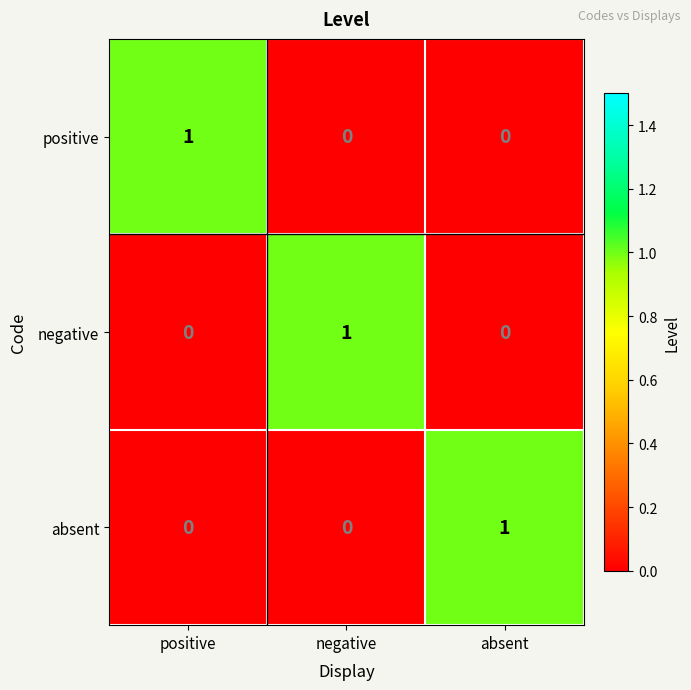

How many positive values are between 0 and 1?

3